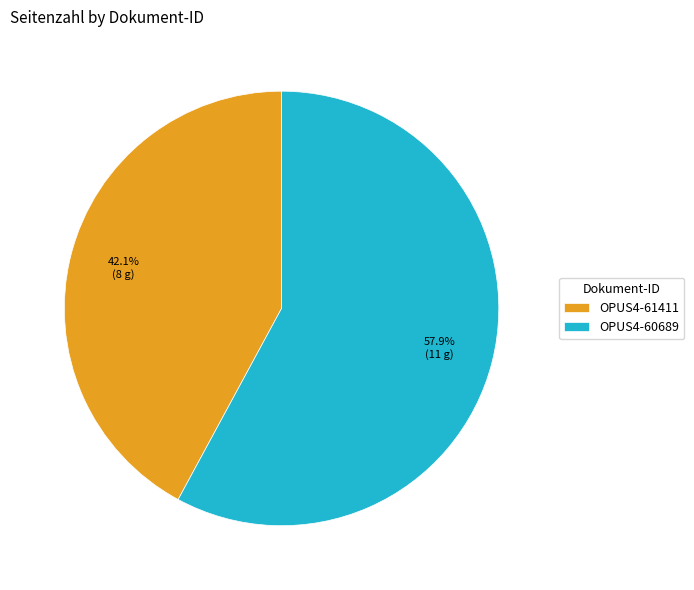

Does OPUS4-61411 represent more than half of the total?

No